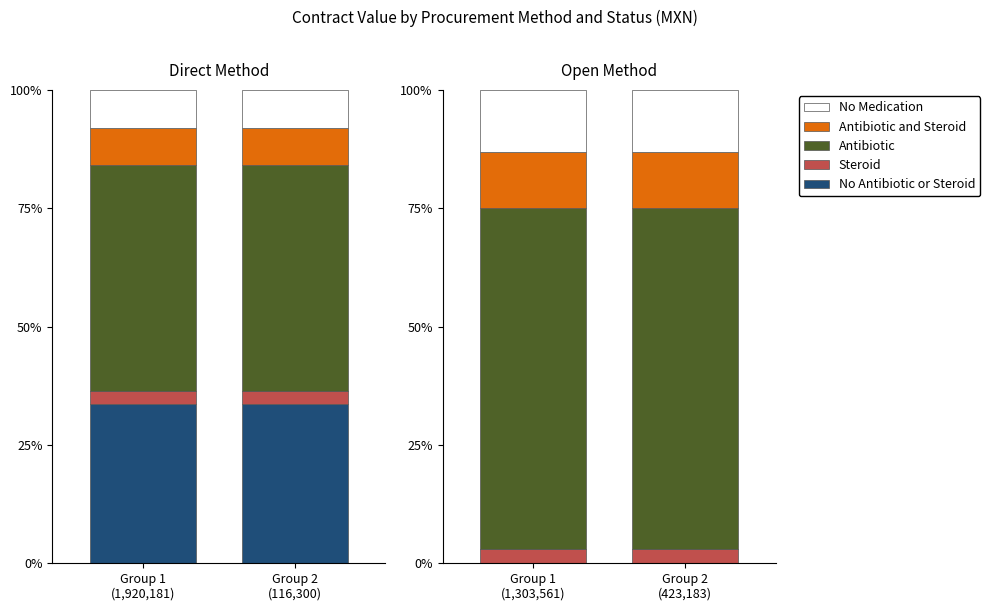

What are all the series names shown in the legend?

No Antibiotic or Steroid, Steroid, Antibiotic, Antibiotic and Steroid, No Medication